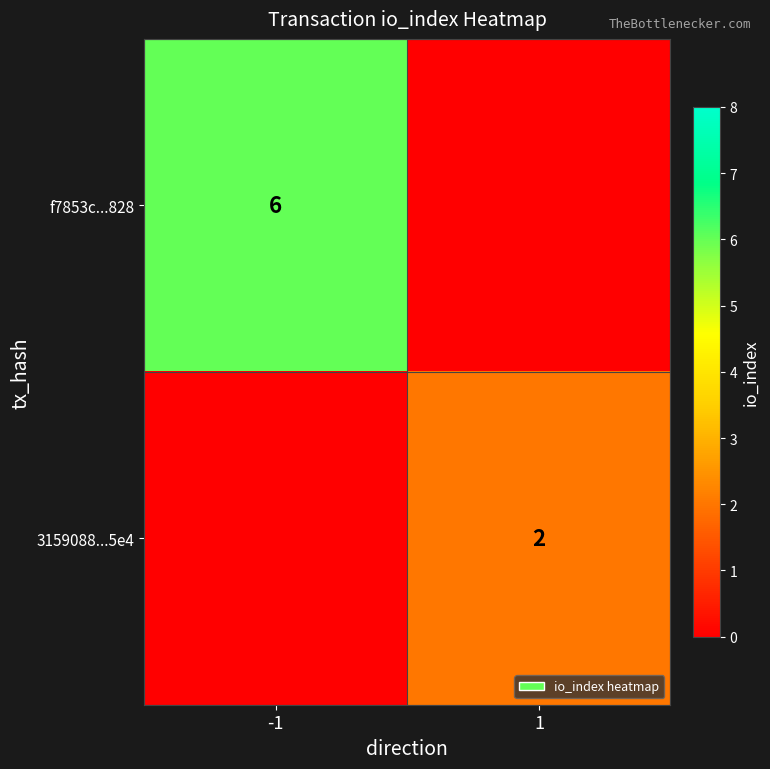

How many distinct data groups are displayed?

2